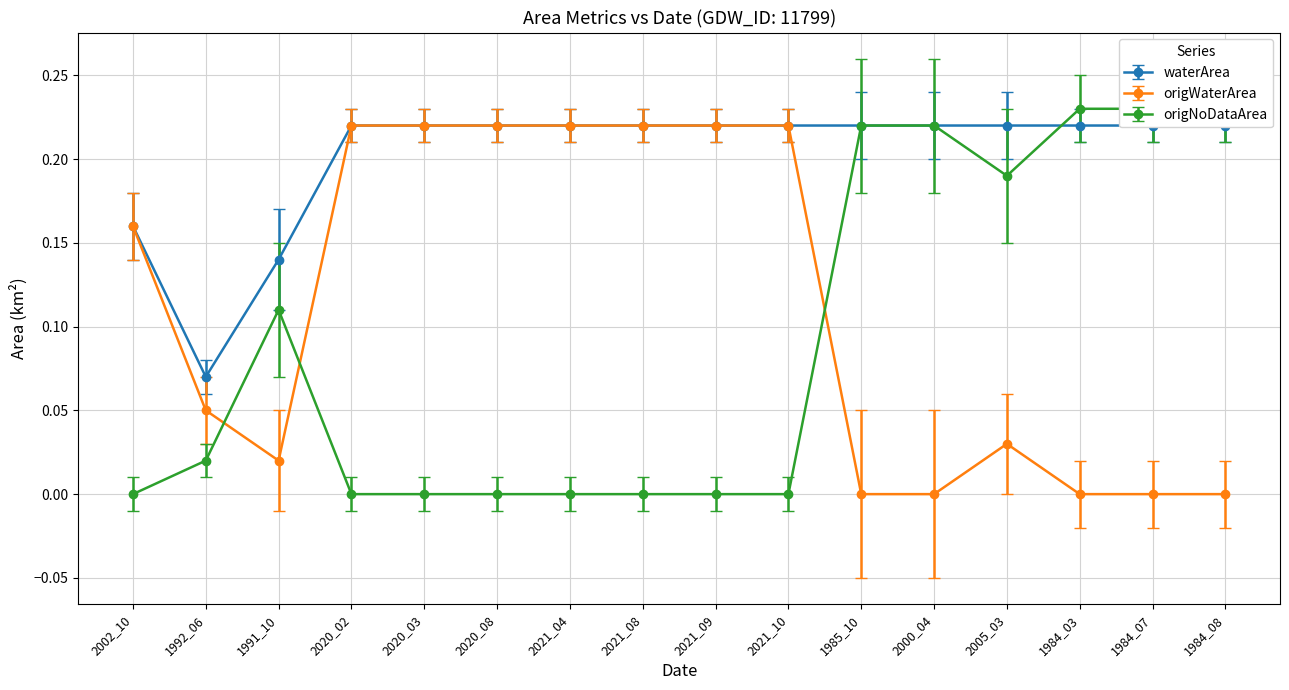

What position from the right is 2021_09?

8